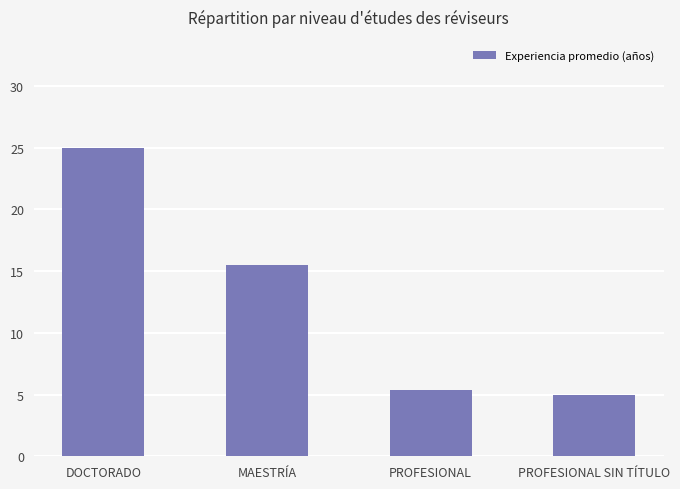

Approximately how many times larger is the value at MAESTRÍA compared to DOCTORADO?

0.6